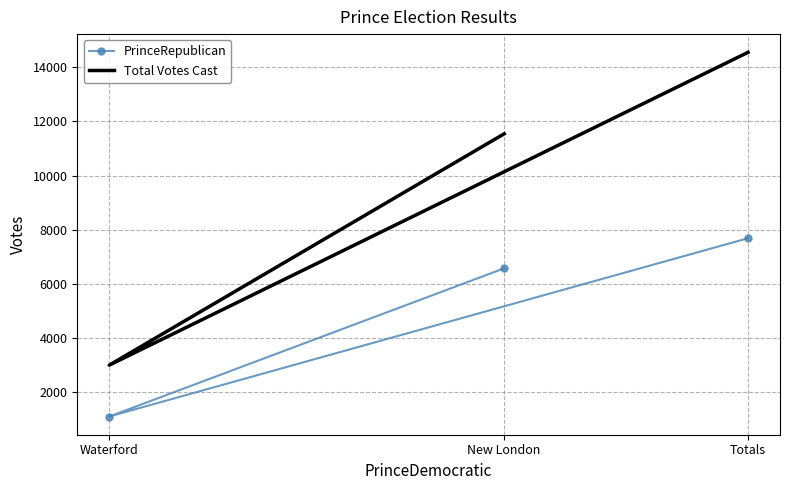

What is the spread (max minus min) of values at Totals?

6859